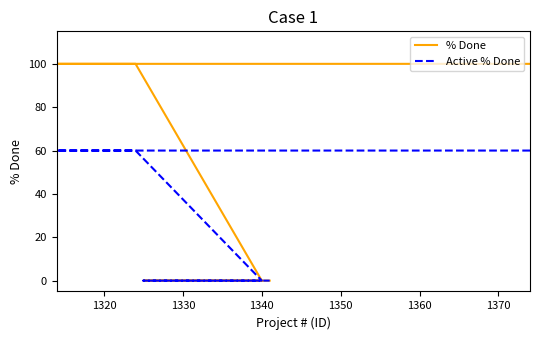

What are all the series names shown in the legend?

% Done, Active % Done